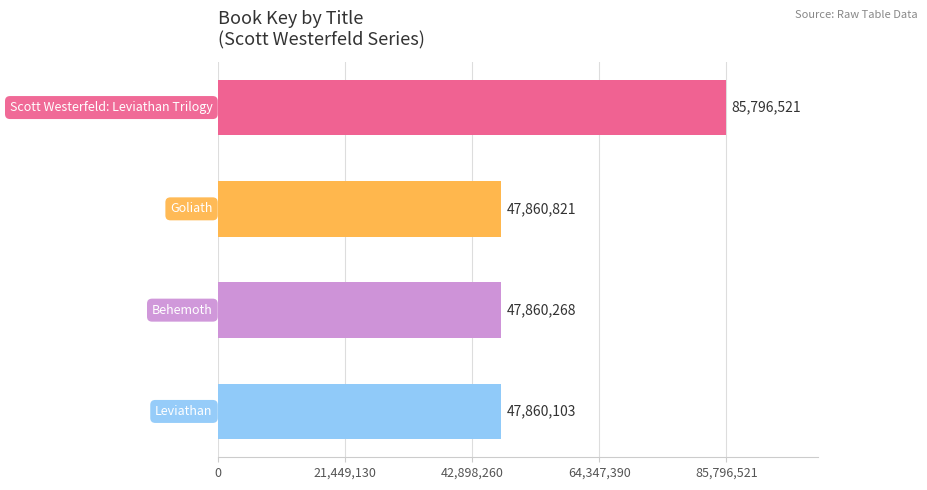

Reading top to bottom, transcribe all the data shown in this chart.

85796521	47860821	47860268	47860103